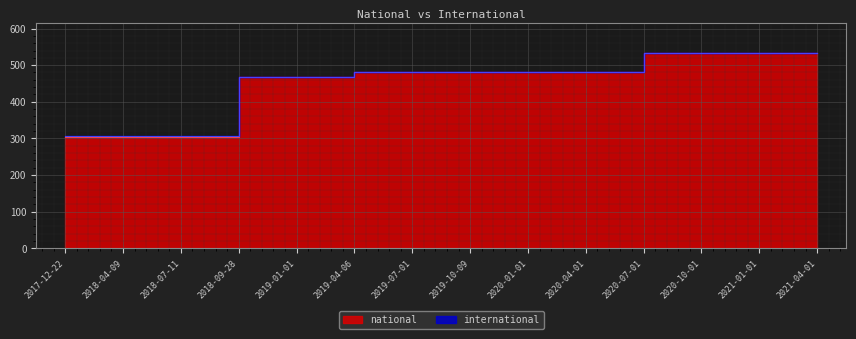

Which category has the lowest value across all series?

2017-12-22